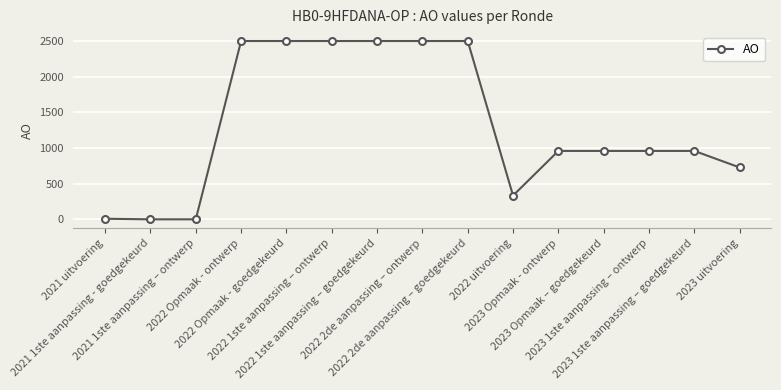

Is it true that the value at 2023 Opmaak - ontwerp is 249?

False